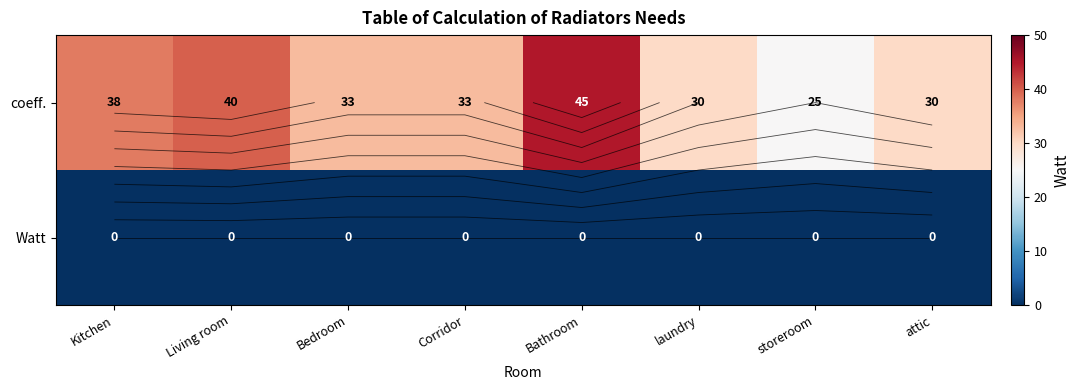

List the series in order of their overall mean, highest first.

coeff., Watt